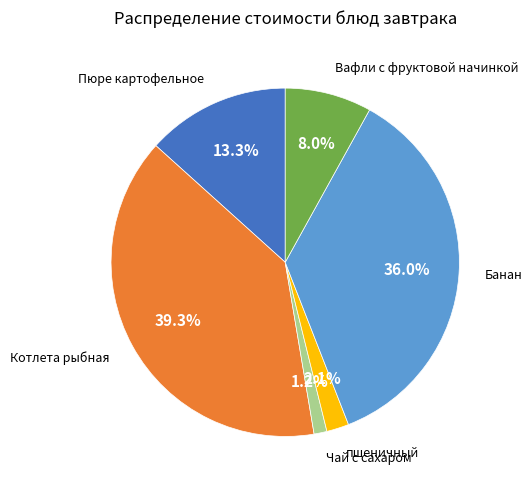

Which slice is the largest?

Котлета рыбная